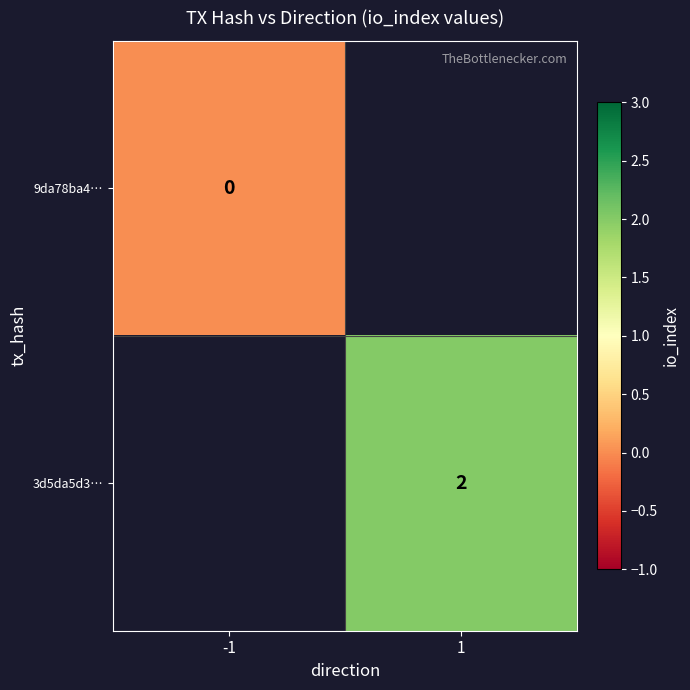

At how many categories does at least one series exceed 0?

1